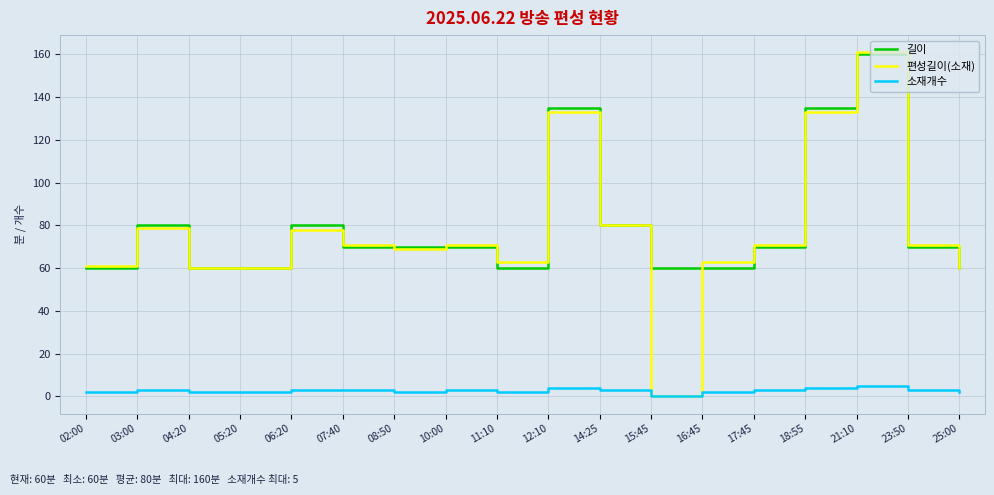

Reading right to left, extract all data points from this chart.

길이: 25:00=60	23:50=70	21:10=160	18:55=135	17:45=70	16:45=60	15:45=60	14:25=80	12:10=135	11:10=60	10:00=70	08:50=70	07:40=70	06:20=80	05:20=60	04:20=60	03:00=80	02:00=60
편성길이(소재): 25:00=60	23:50=71	21:10=161	18:55=133	17:45=71	16:45=63	15:45=0	14:25=80	12:10=133	11:10=63	10:00=71	08:50=69	07:40=71	06:20=78	05:20=60	04:20=60	03:00=79	02:00=61
소재개수: 25:00=2	23:50=3	21:10=5	18:55=4	17:45=3	16:45=2	15:45=0	14:25=3	12:10=4	11:10=2	10:00=3	08:50=2	07:40=3	06:20=3	05:20=2	04:20=2	03:00=3	02:00=2